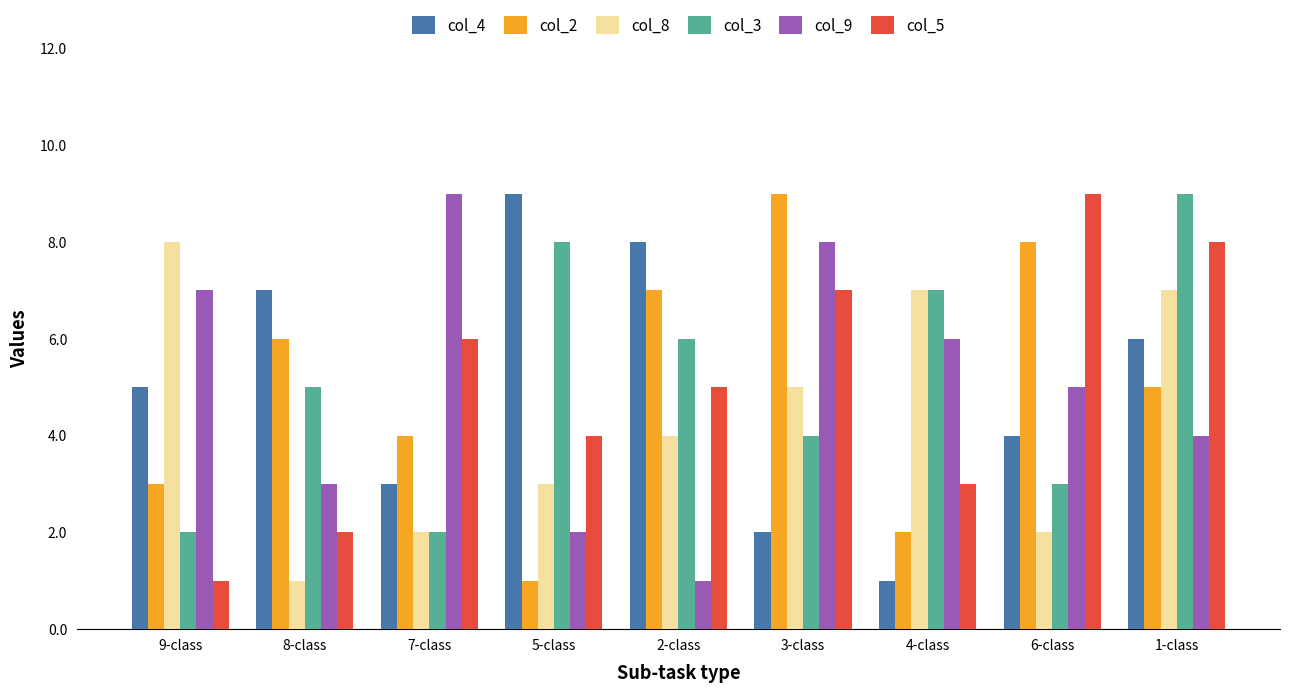

List the labels in order of col_4 value, largest first.

5-class, 2-class, 8-class, 1-class, 9-class, 6-class, 7-class, 3-class, 4-class